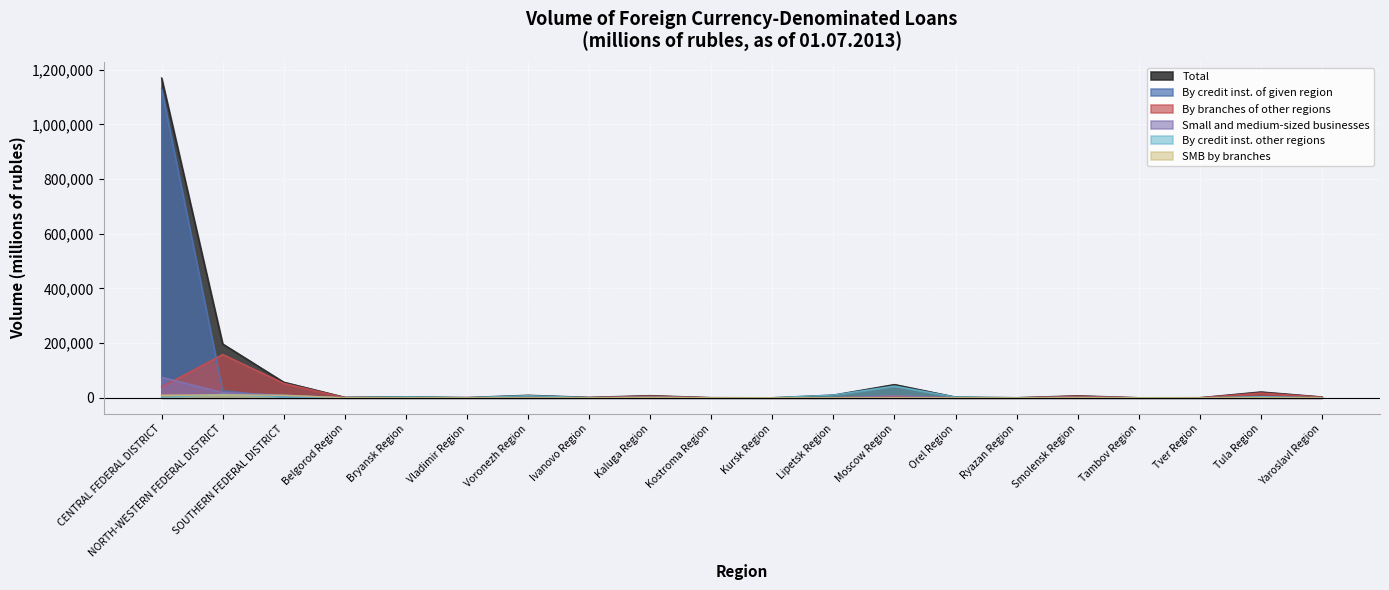

What is the label of the 3rd point from the right?

Tver Region